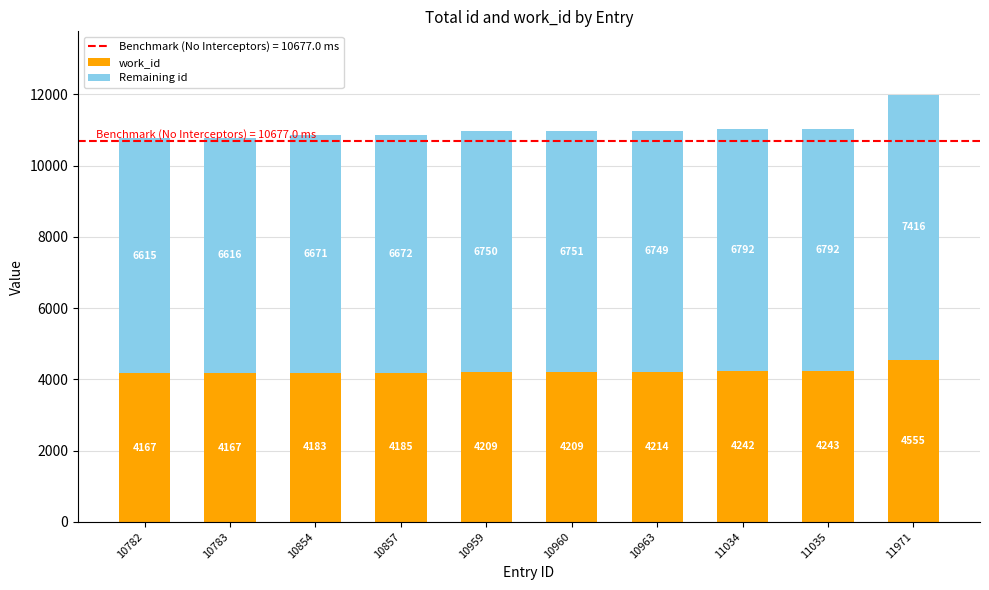

What is the maximum value for work_id?

4555